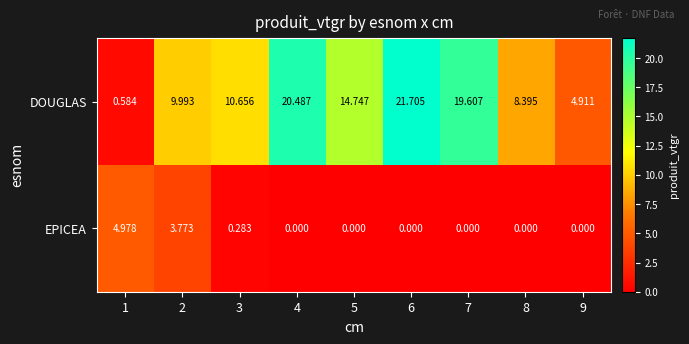

How many categories are shown in the chart?

9